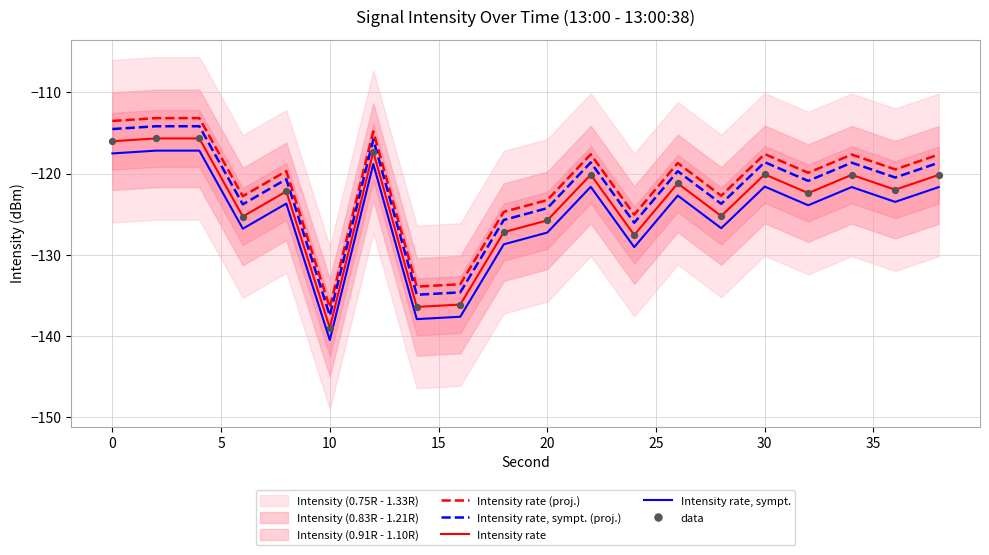

At which label does Intensity rate, sympt. reach its minimum?

10